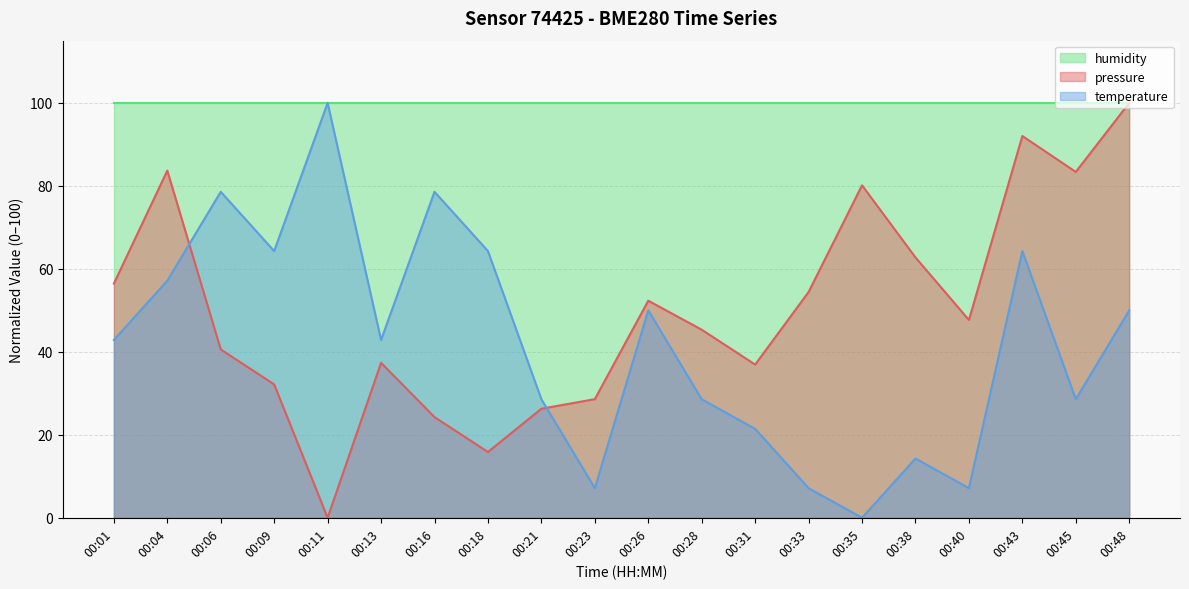

What is the value of the pressure point at the 18th from the left?

92.0